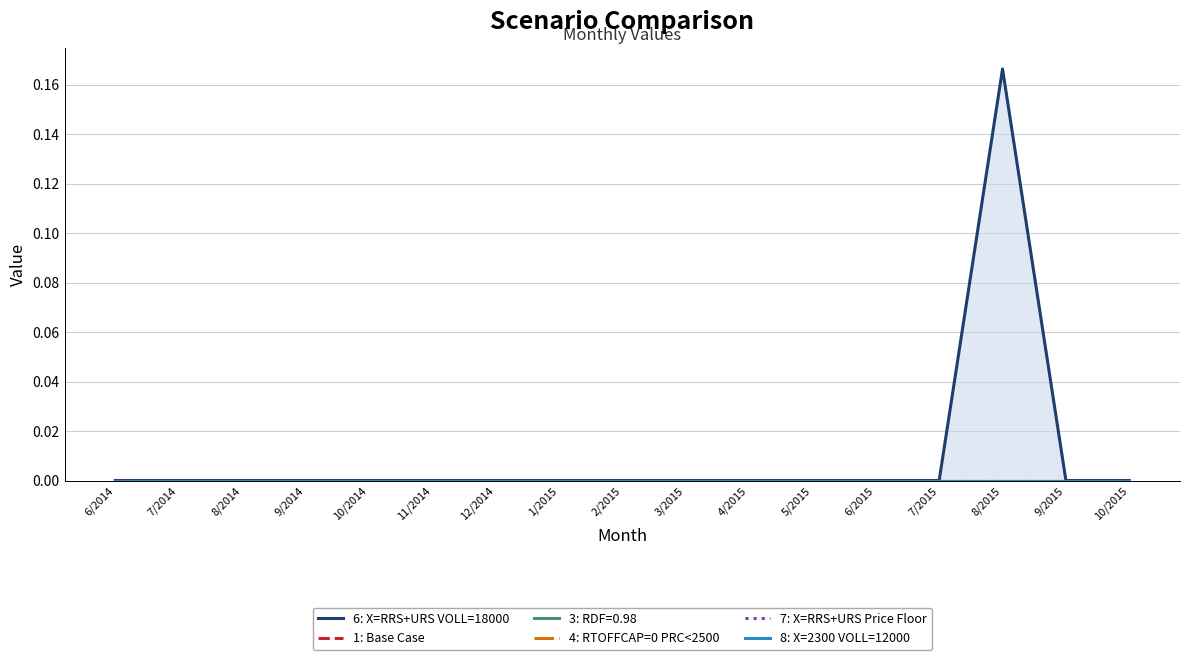

Reading left to right, transcribe all the data shown in this chart.

6: X=RRS+URS VOLL=18000: 0.0	0.0	0.0	0.0	0.0	0.0	0.0	0.0	0.0	0.0	0.0	0.0	0.0	0.0	0.2	0.0	0.0
1: Base Case: 0.0	0.0	0.0	0.0	0.0	0.0	0.0	0.0	0.0	0.0	0.0	0.0	0.0	0.0	0.0	0.0	0.0
4: RTOFFCAP=0 PRC<2500: 0.0	0.0	0.0	0.0	0.0	0.0	0.0	0.0	0.0	0.0	0.0	0.0	0.0	0.0	0.0	0.0	0.0
7: X=RRS+URS Price Floor: 0.0	0.0	0.0	0.0	0.0	0.0	0.0	0.0	0.0	0.0	0.0	0.0	0.0	0.0	0.0	0.0	0.0
8: X=2300 VOLL=12000: 0.0	0.0	0.0	0.0	0.0	0.0	0.0	0.0	0.0	0.0	0.0	0.0	0.0	0.0	0.0	0.0	0.0